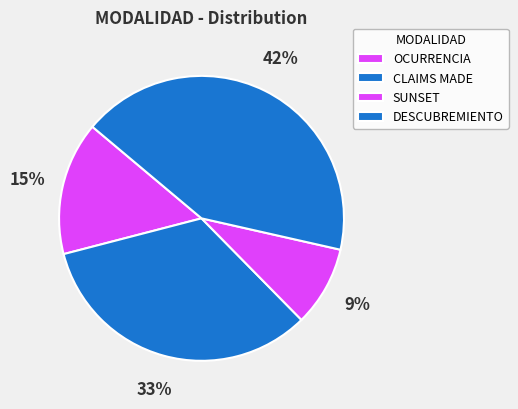

What portion of the pie excludes OCURRENCIA?

84.8%